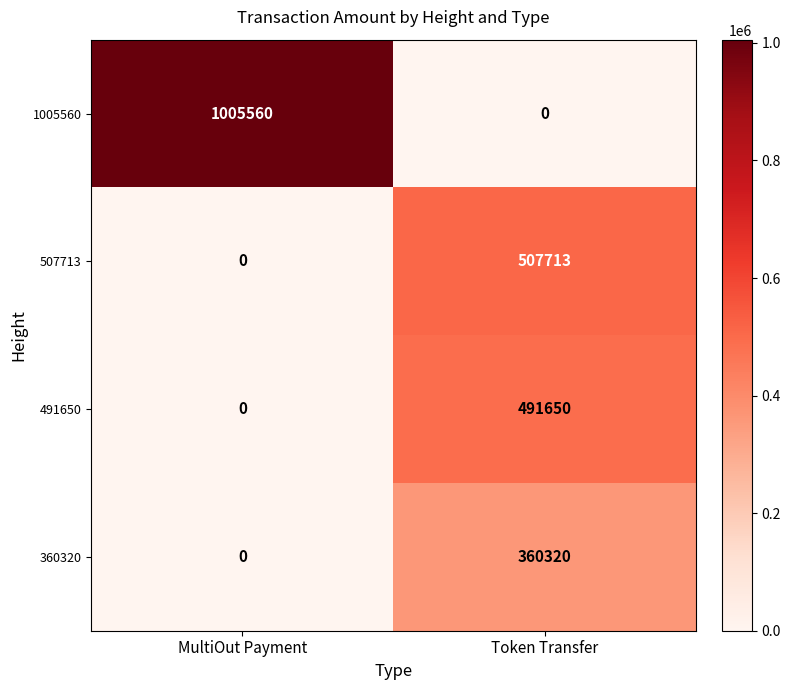

What is the approximate value of 1005560 at MultiOut Payment?

1005560